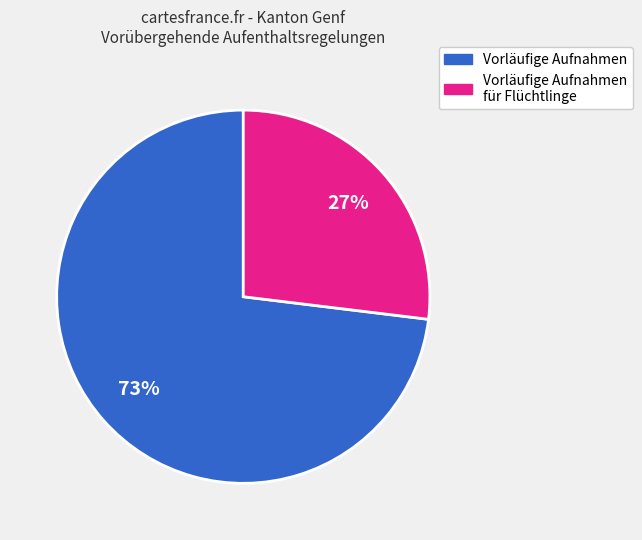

To the nearest percent, what is the average slice percentage?

50%